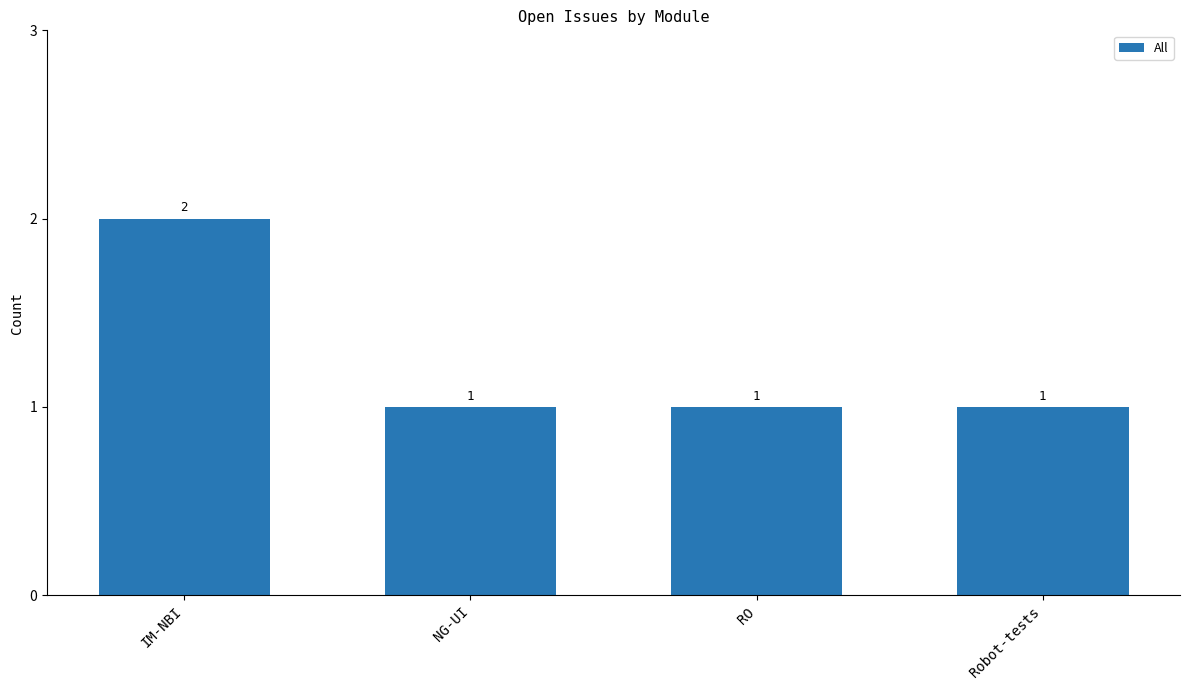

The chart shows a value of 2 at IM-NBI. True or false?

True